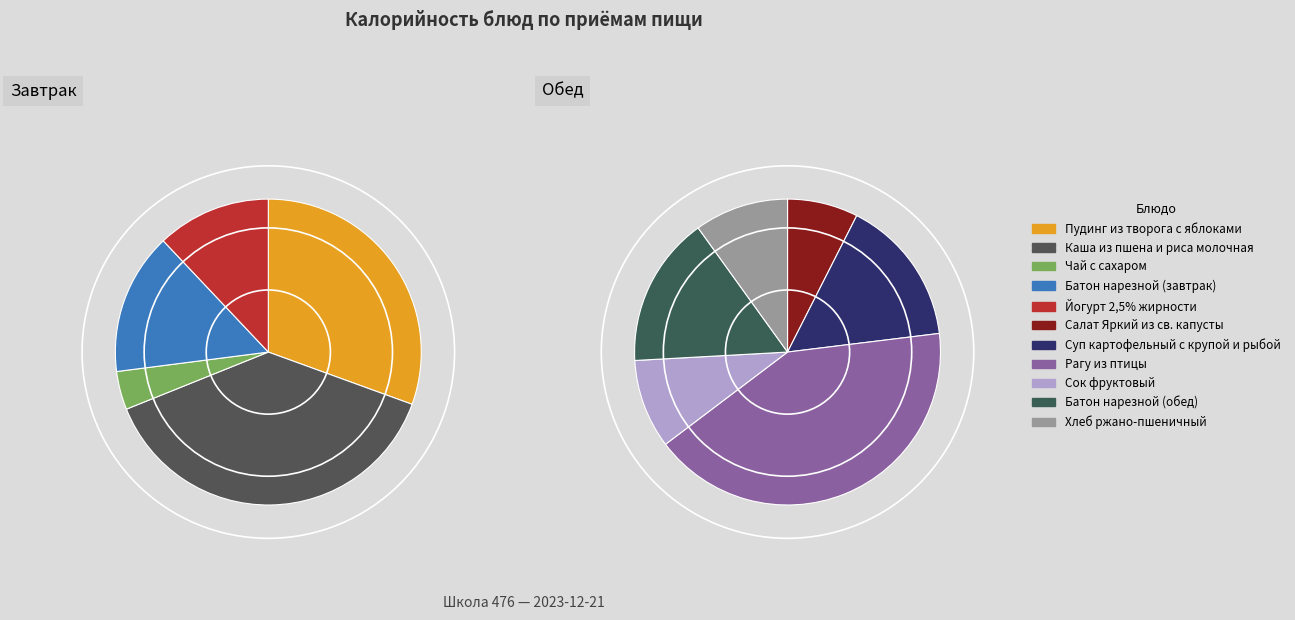

Is there a majority slice in this chart?

No